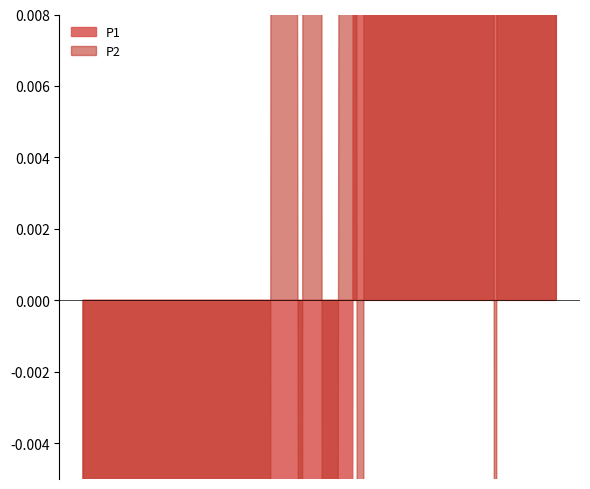

What is the value of the P1 point at the 27th from the left?

4.8